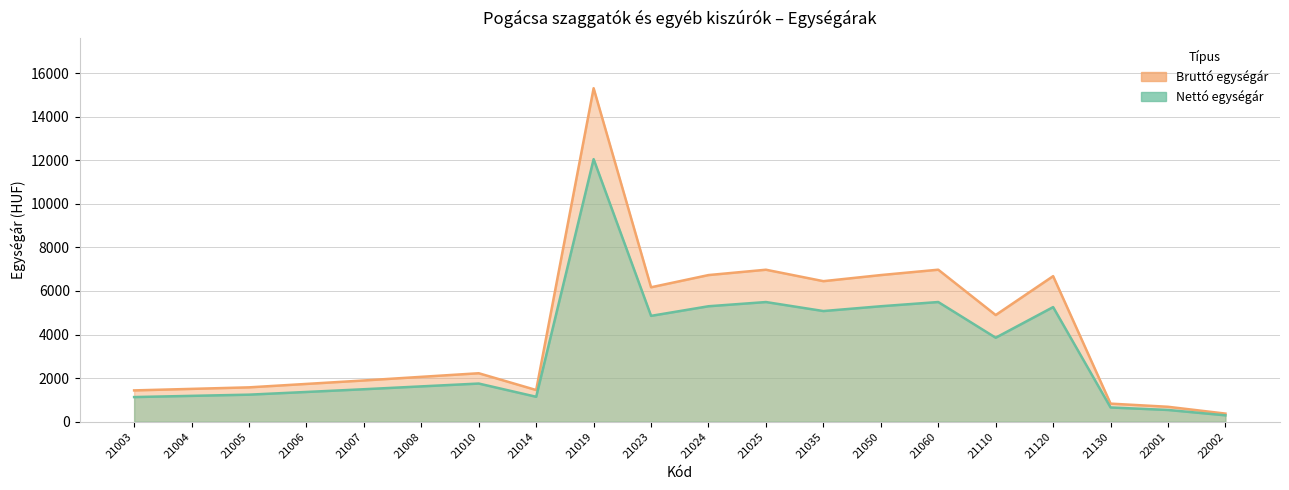

What is the maximum value for Nettó egységár?

12050.0